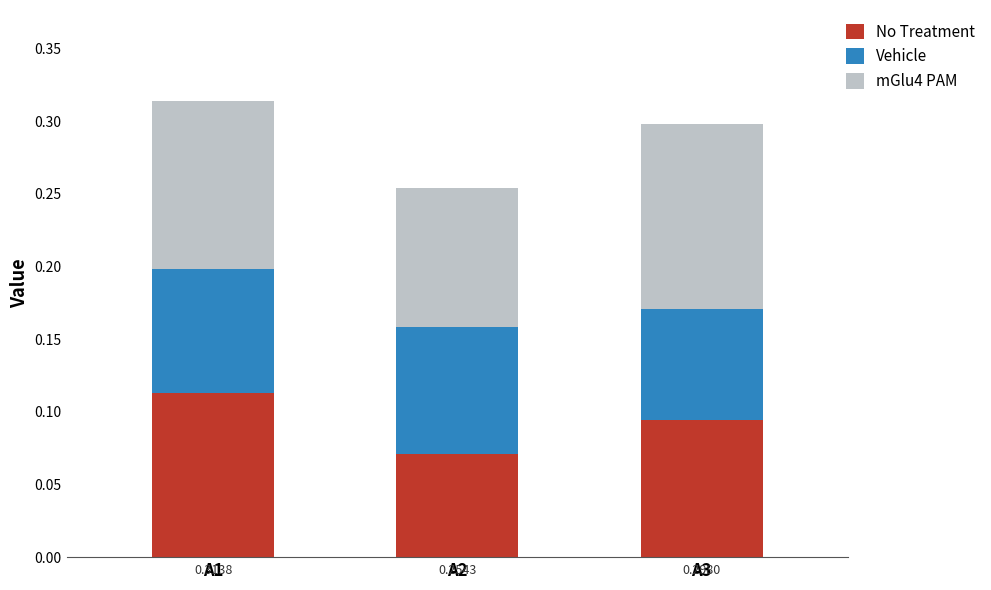

What is the total value across all series at A3?

0.3